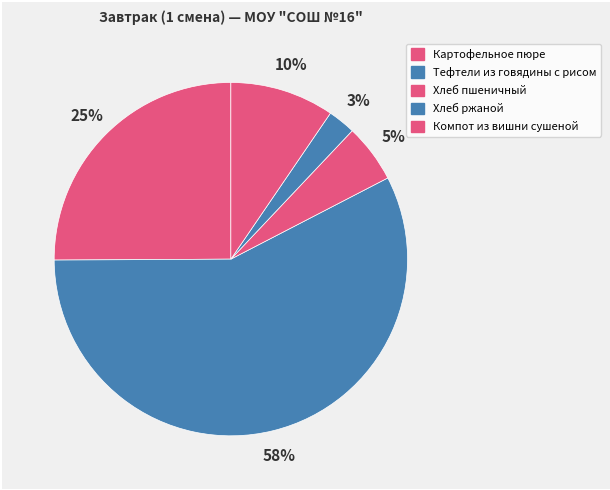

To the nearest percent, what portion does Хлеб ржаной represent?

3%